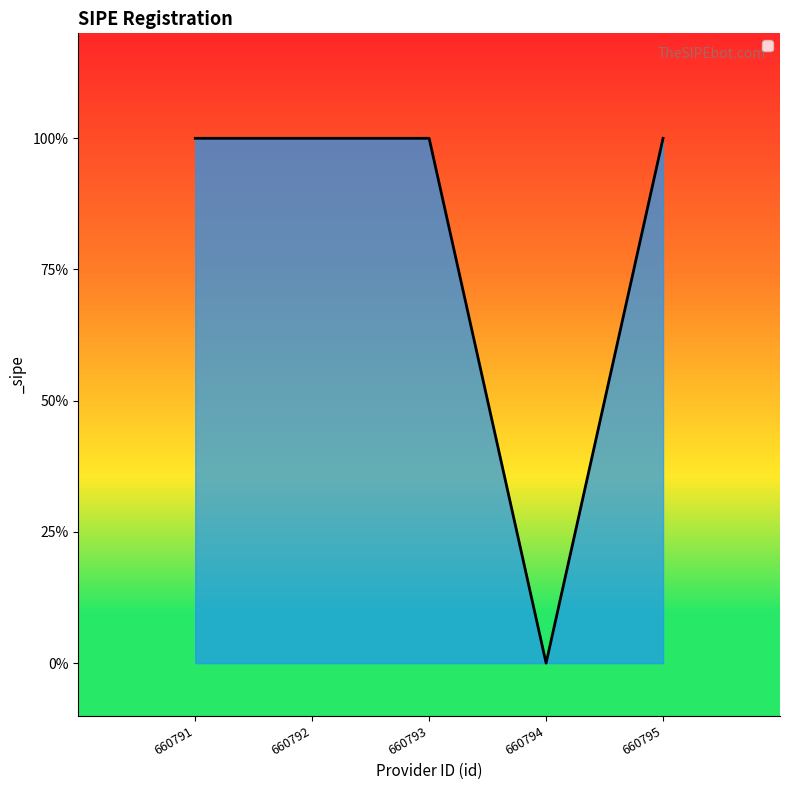

How many points are lower than both their immediate neighbors (excluding endpoints)?

1